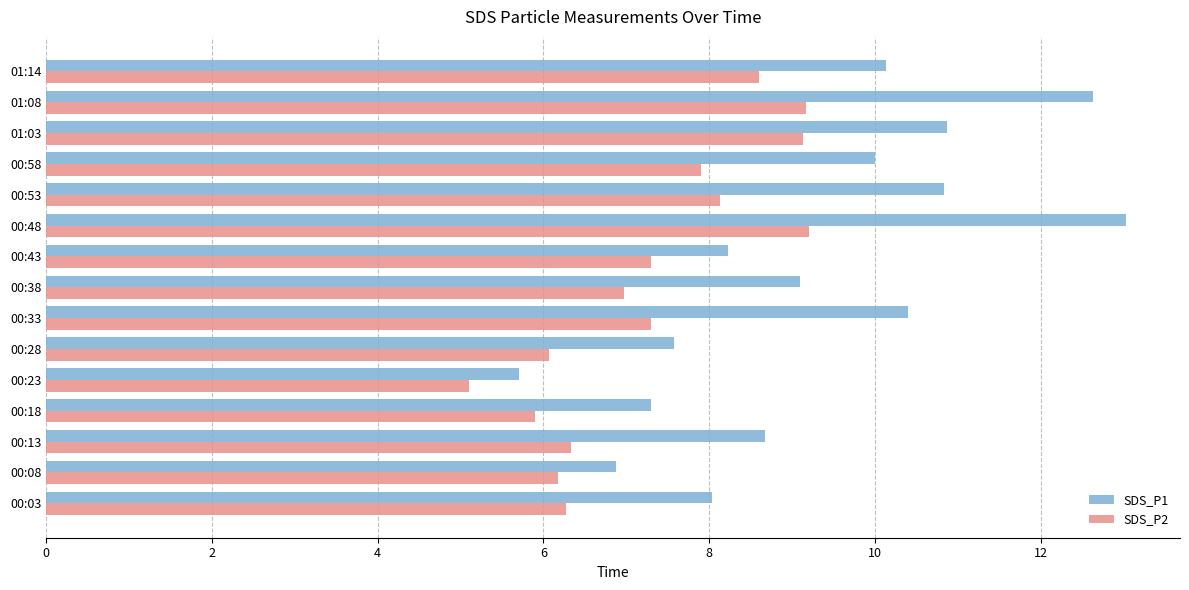

List the series in order of their peak value, lowest first.

SDS_P2, SDS_P1